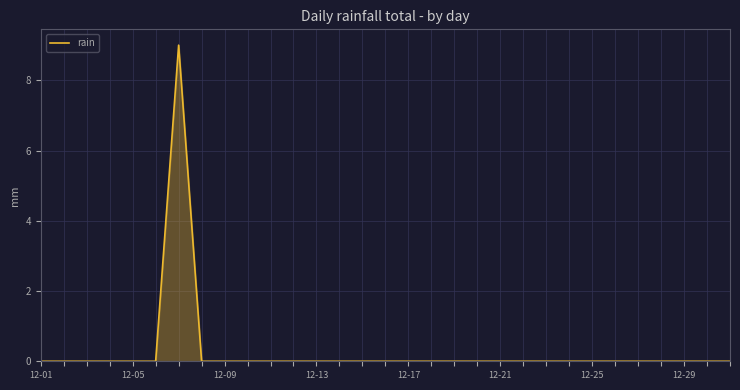

What is the greatest value displayed?

9